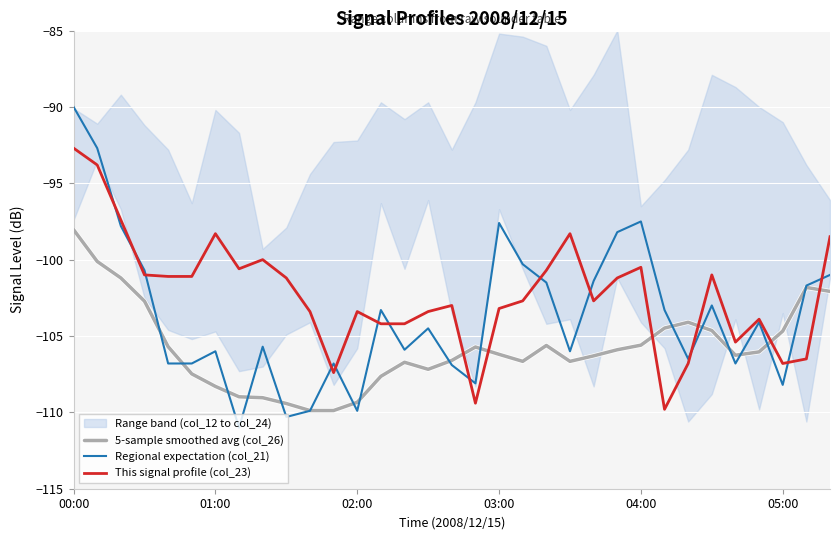

List the series in order of their peak value, lowest first.

5-sample smoothed avg (col_26), This signal profile (col_23), Regional expectation (col_21)